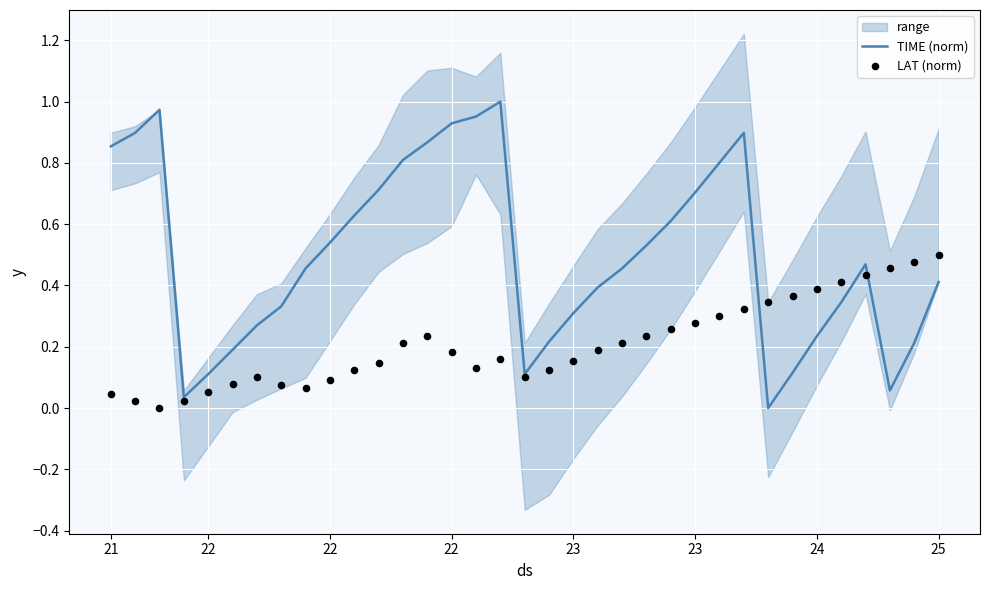

Which series contains the highest Y value?

TIME (norm)